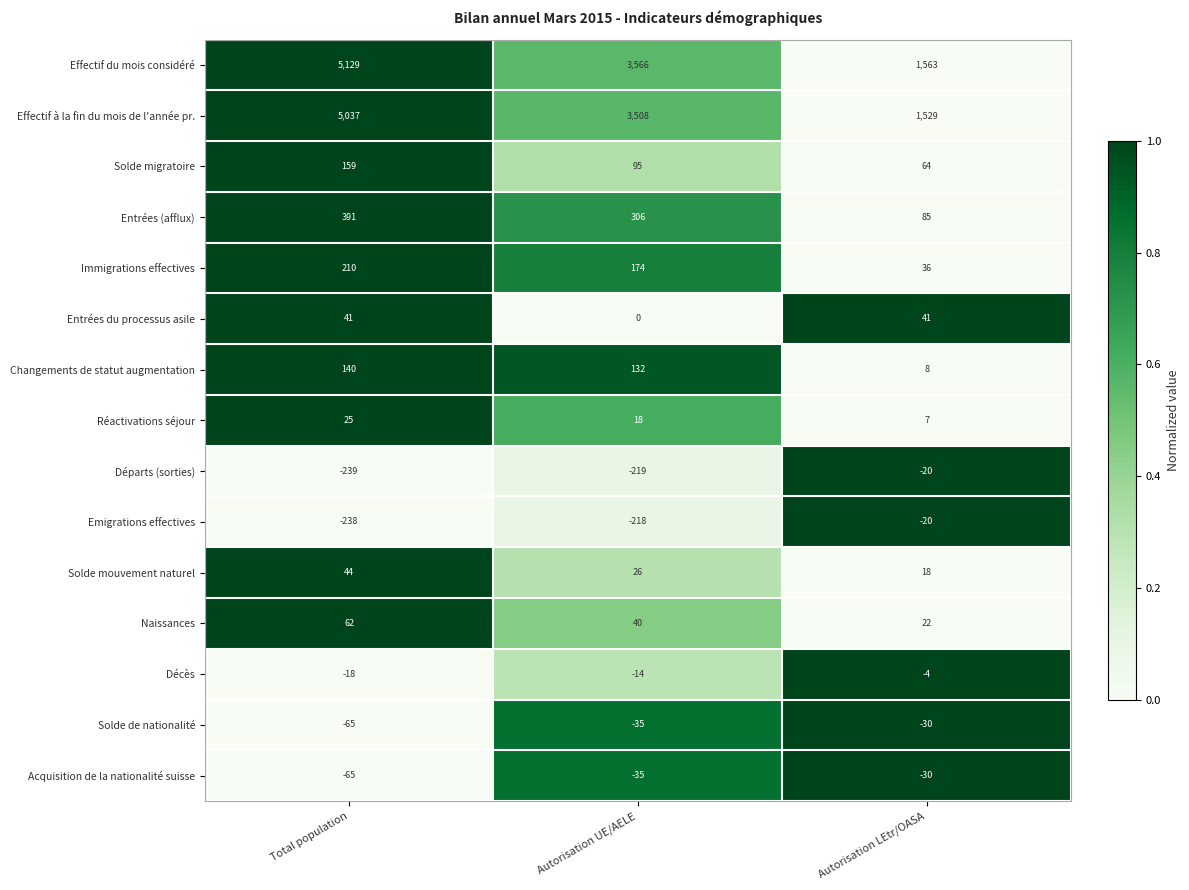

The value of Entrées du processus asile at Total population is 41. True or false?

True